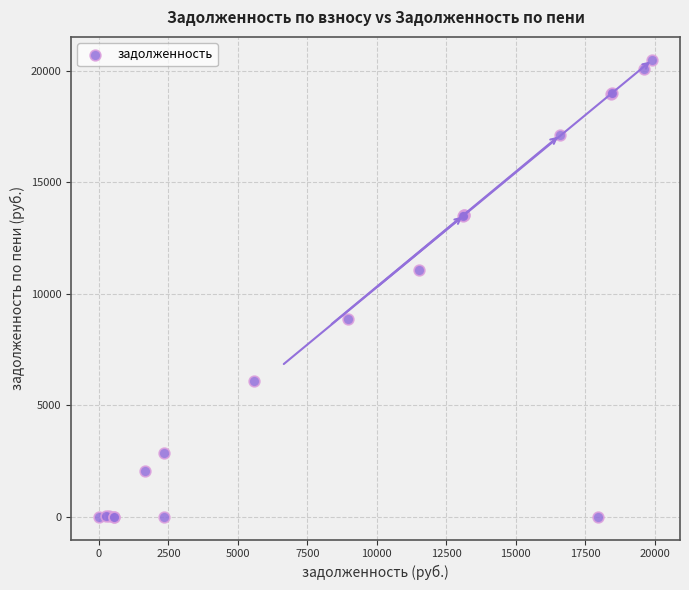

What Y value in the scatter plot is closest to 10251?

11071.5